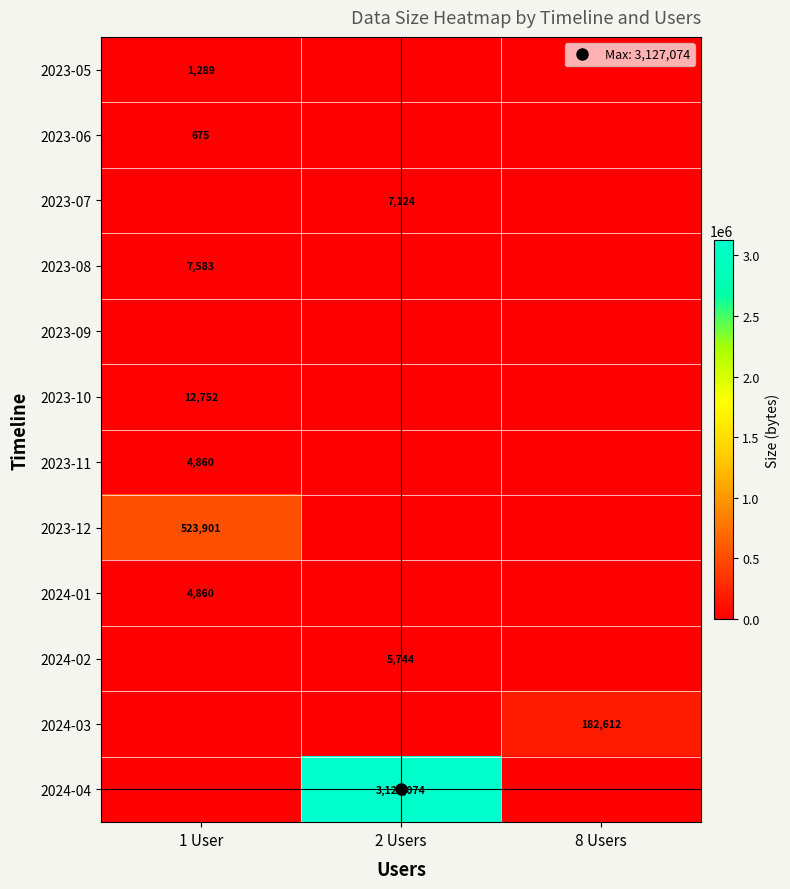

Rank the series by their maximum value, from highest to lowest.

2024-04, 2023-12, 2024-03, 2023-10, 2023-08, 2023-07, 2024-02, 2023-11, 2024-01, 2023-05, 2023-06, 2023-09